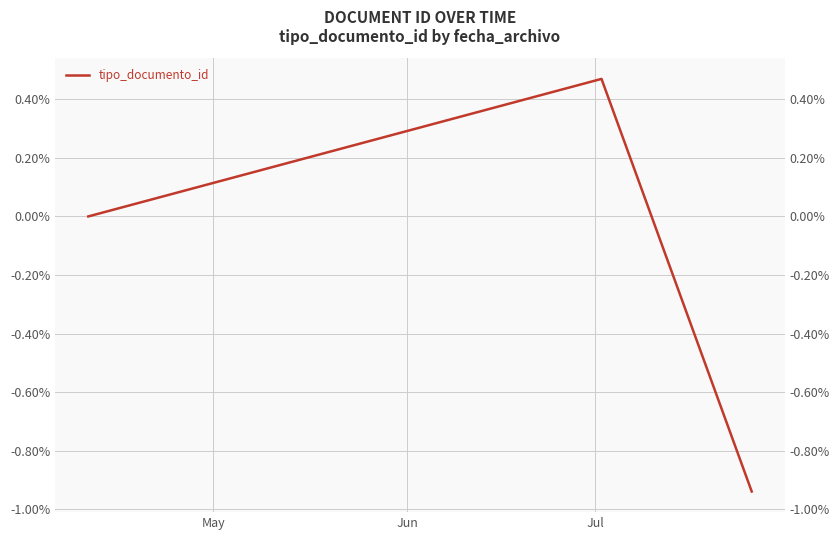

How many positive values are there?

1